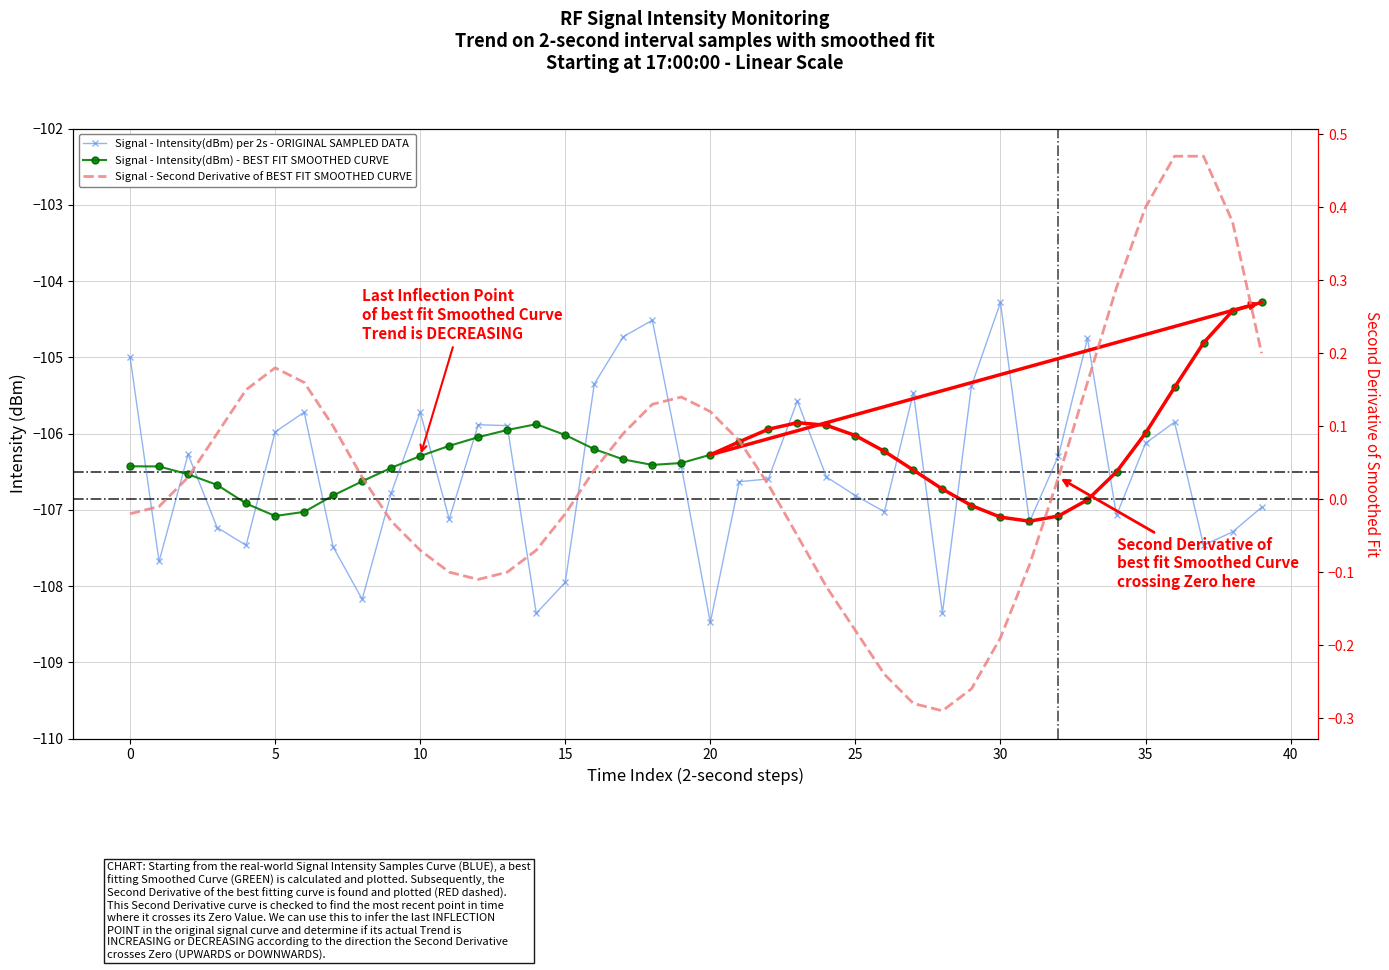

At which category does the chart reach its peak across all series?

30